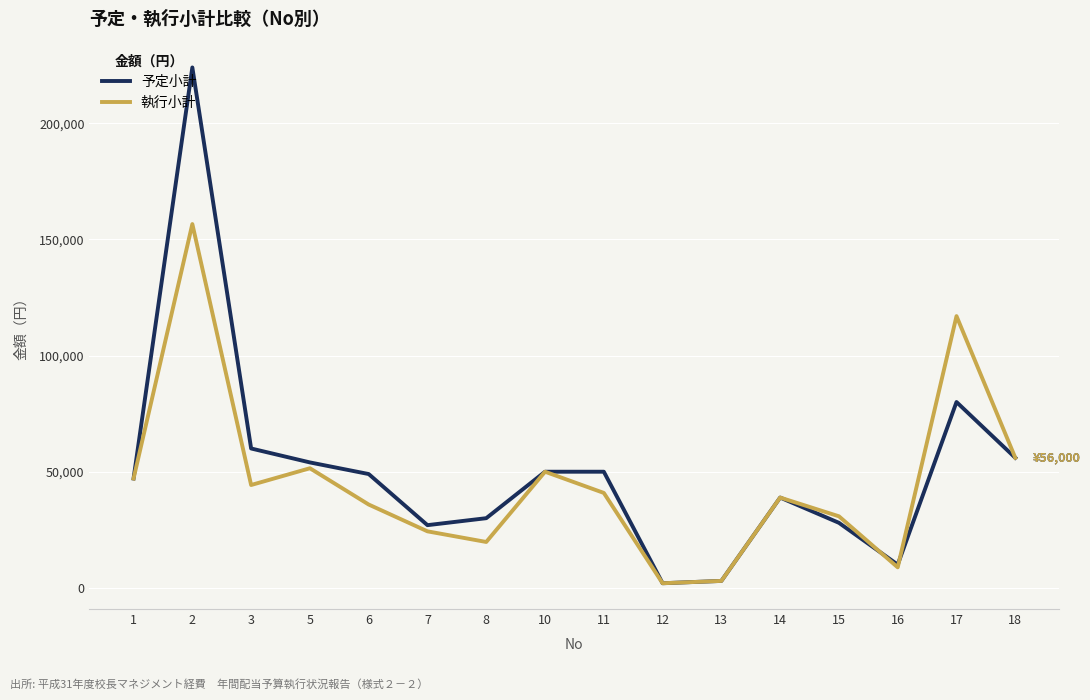

Is it true that 予定小計 equals 43120 at 15?

False